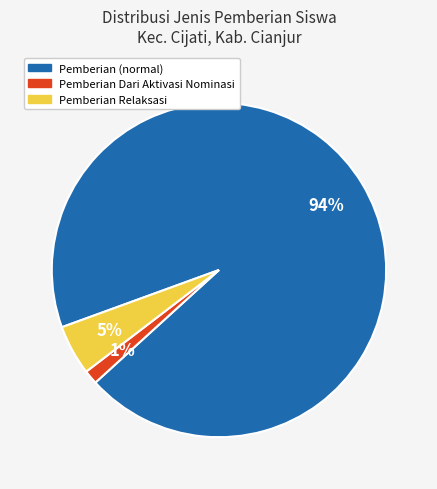

Rank the categories by value from lowest to highest.

Pemberian Dari Aktivasi Nominasi, Pemberian Relaksasi, Pemberian (normal)